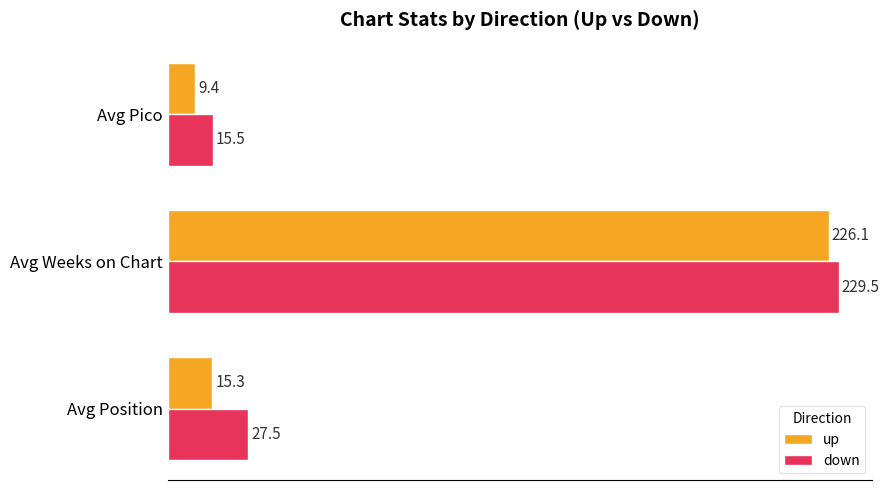

Read the up value at Avg Position.

15.3